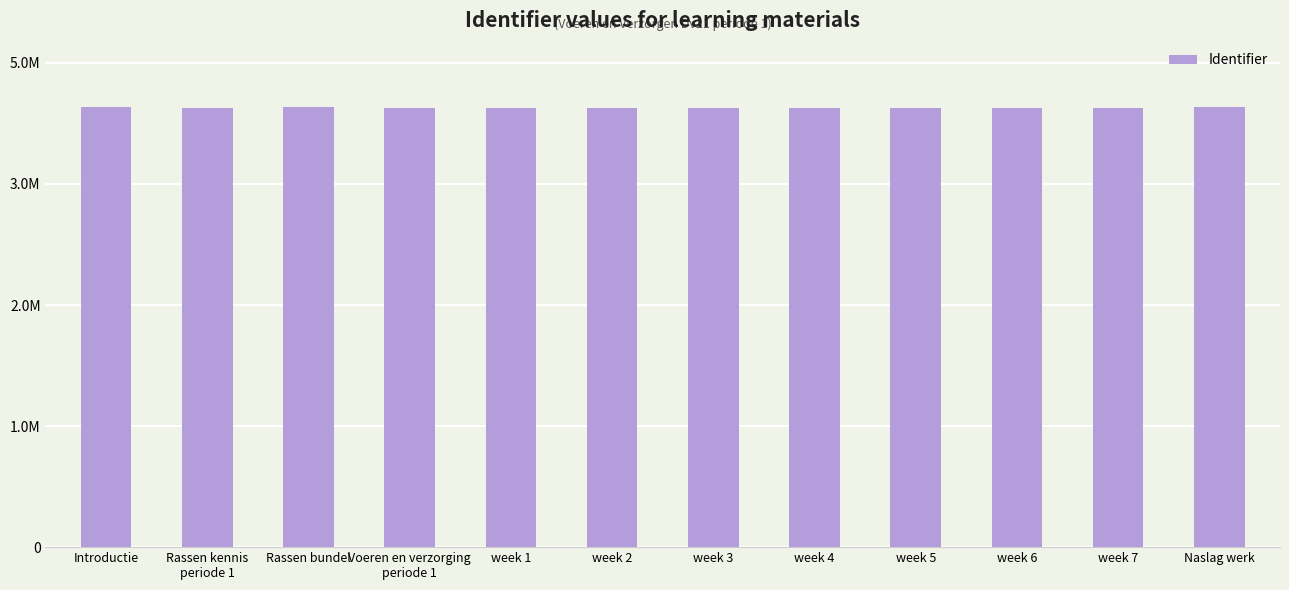

What is the label of the 11th bar from the right?

Rassen kennis
periode 1